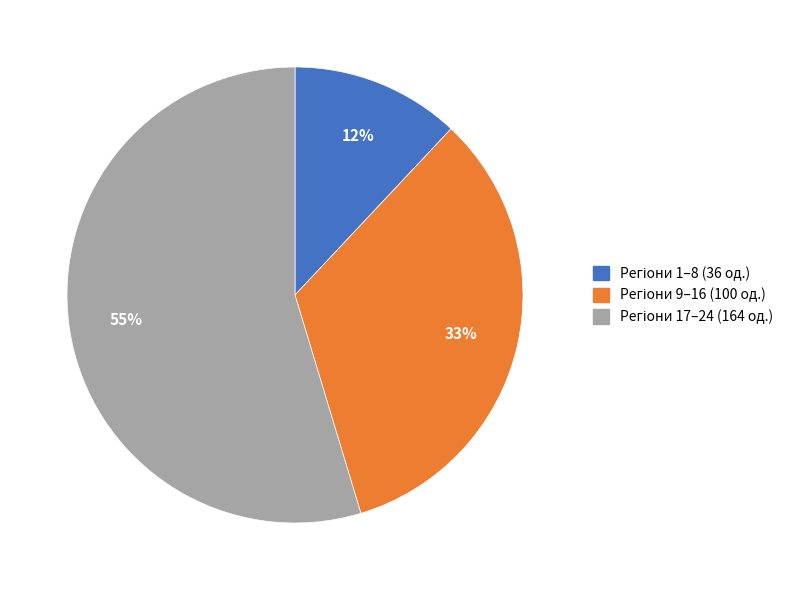

To the nearest percent, what is the average slice percentage?

33%